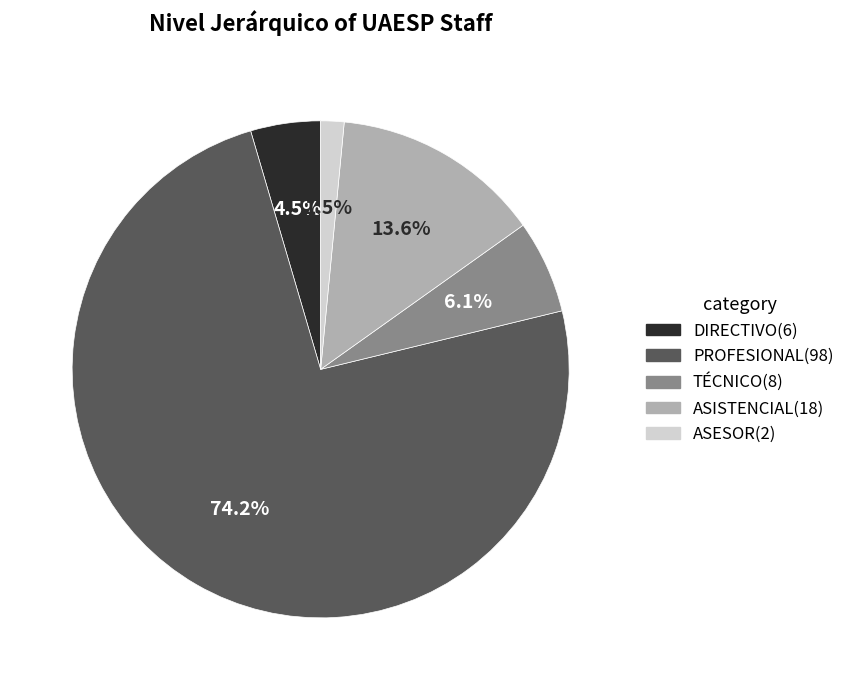

Between TÉCNICO and ASESOR, which is larger?

TÉCNICO